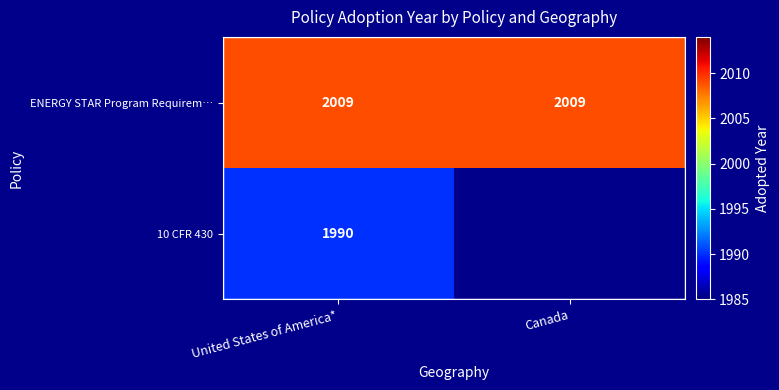

What is the smallest value displayed?

1990.0